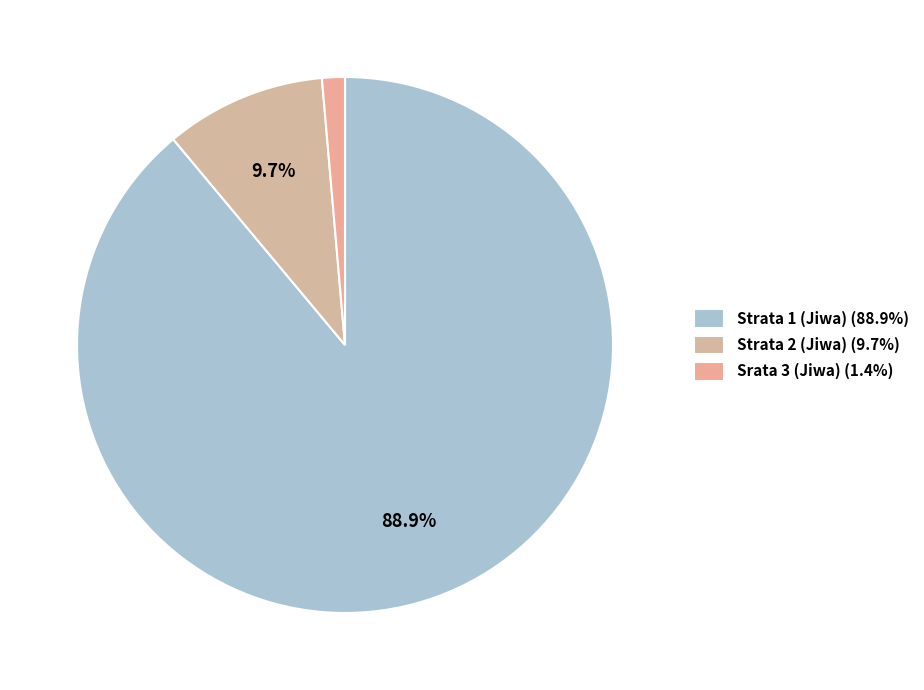

Which category has the smallest portion of the pie?

Srata 3 (Jiwa)